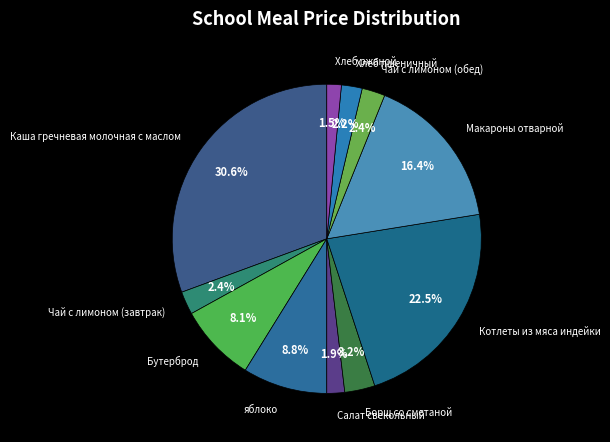

The Бутерброд slice represents 8% of the pie. True or false?

True